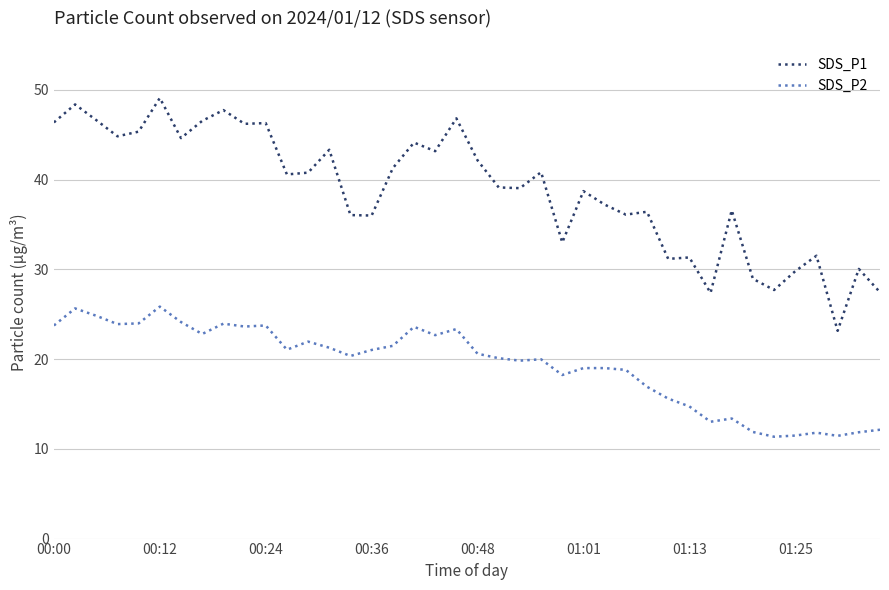

Does the chart have visible grid lines?

Yes